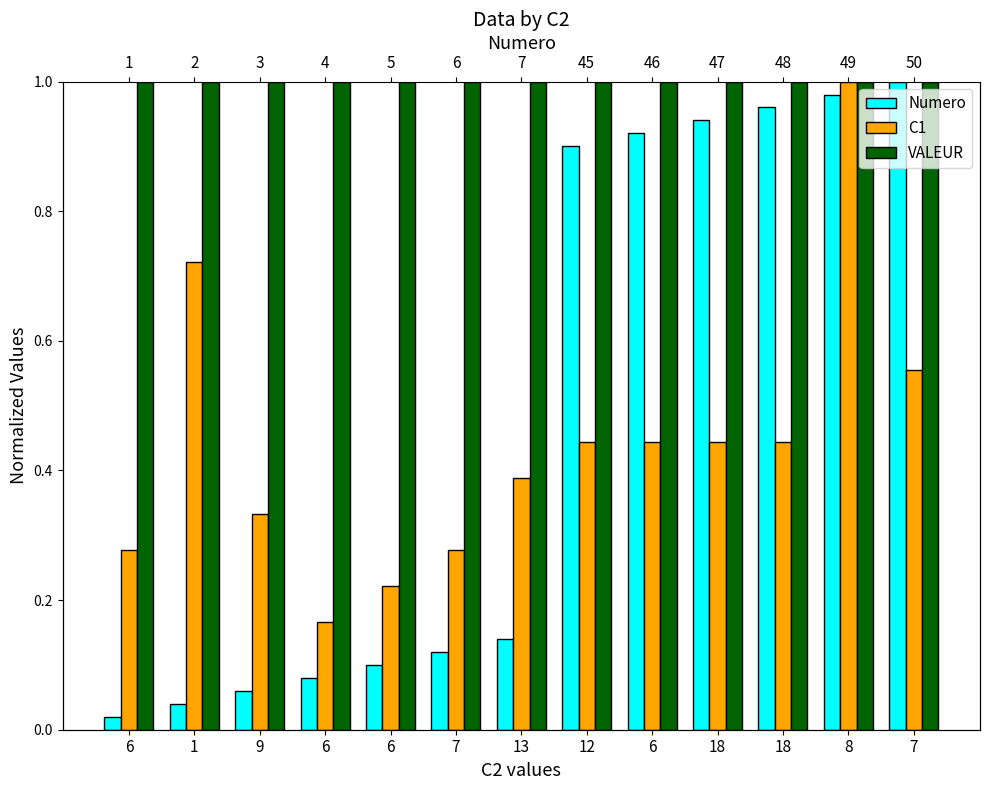

What is the label of the 4th bar from the right?

18